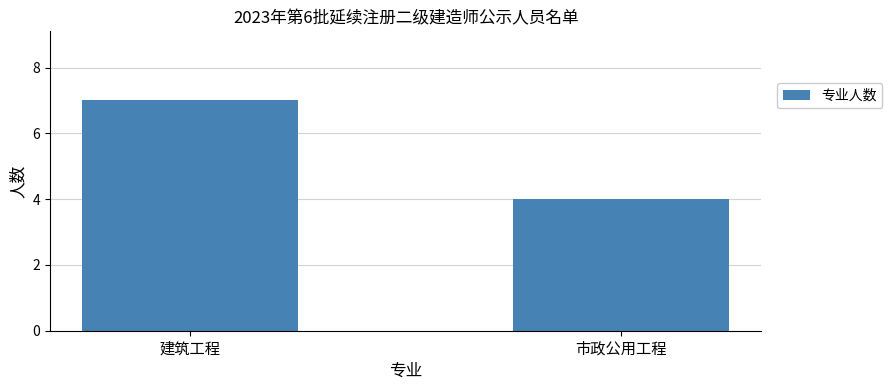

What is the sum of all values?

11